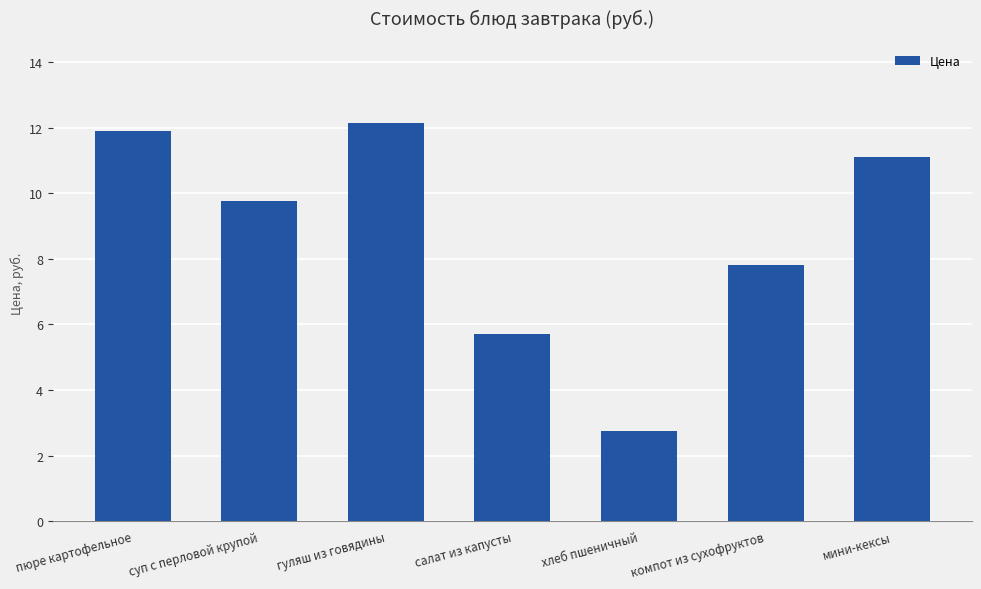

What position from the left is компот из сухофруктов?

6